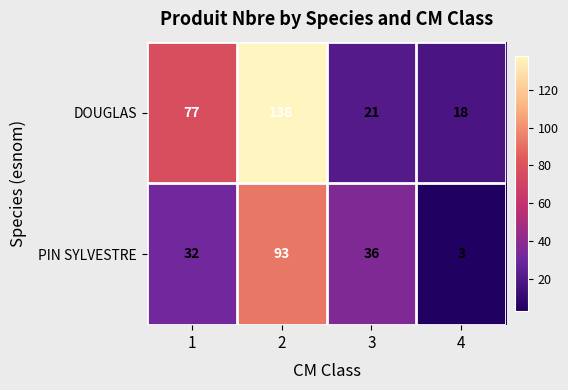

Read the PIN SYLVESTRE value at 3, to the nearest 10.

40